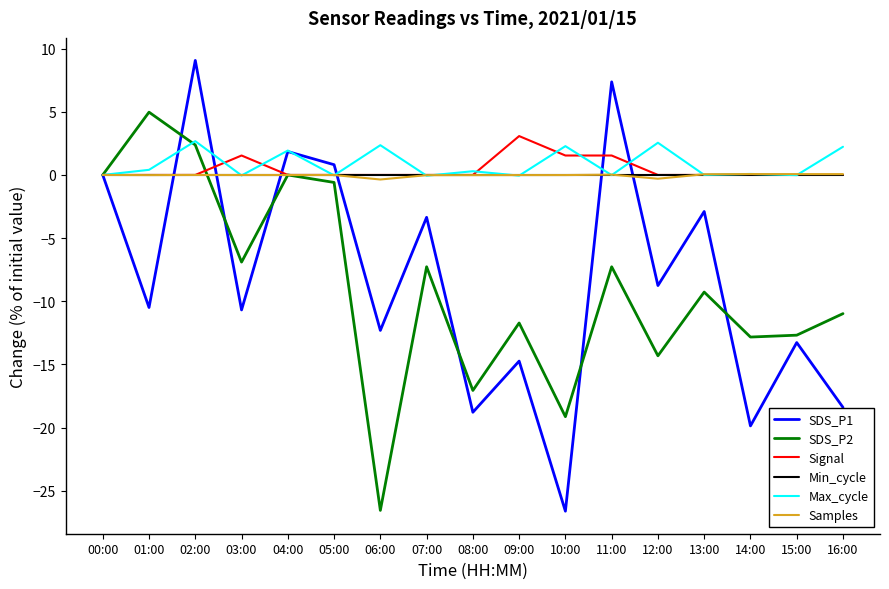

What is the smallest value displayed?

-26.6